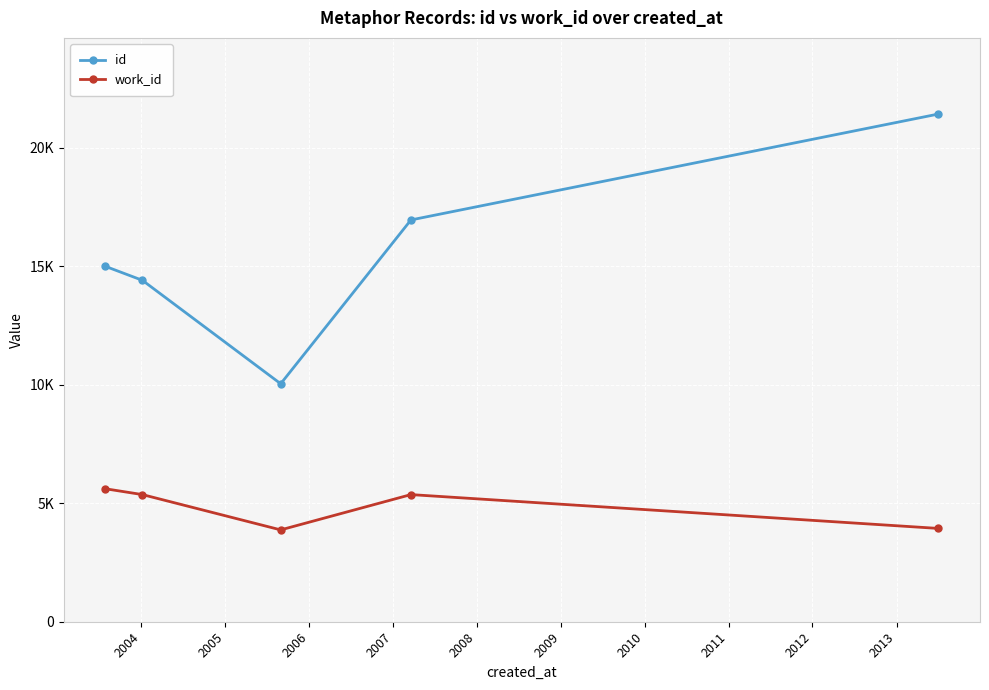

True or false: work_id and id intersect in this chart.

False